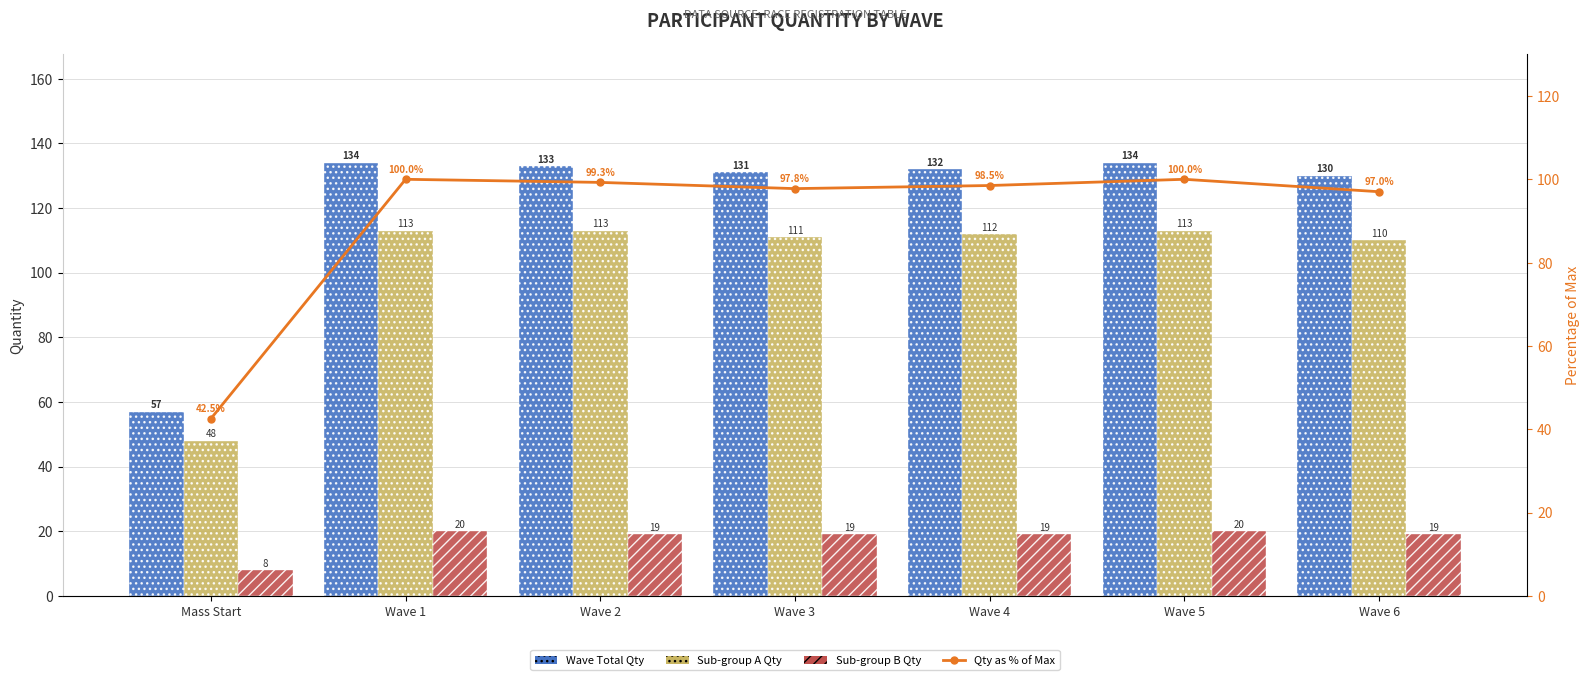

What is the minimum value for Sub-group A Qty?

48.0